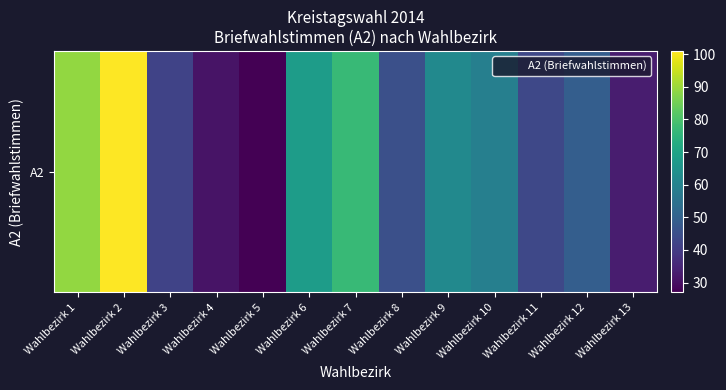

Is it true that the value at Wahlbezirk 7 is 123?

False